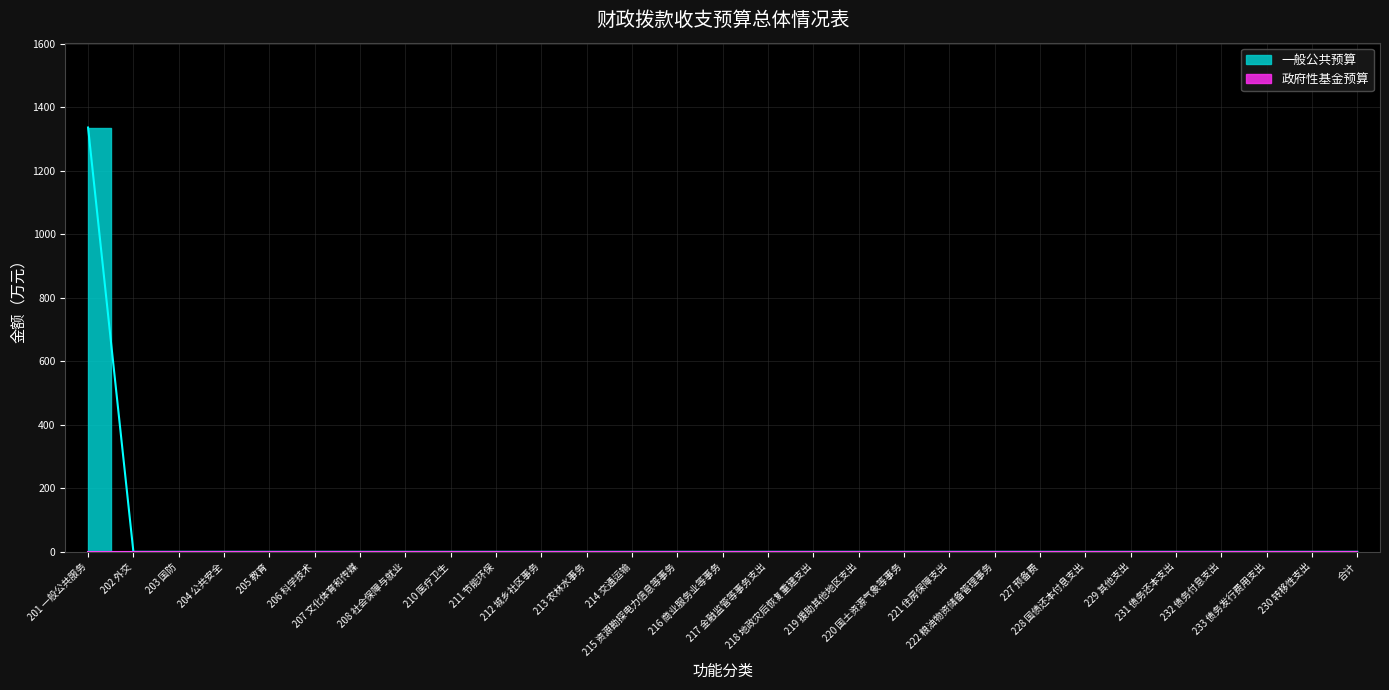

True or false: the data shows 0.0 at 232 债务付息支出.

True